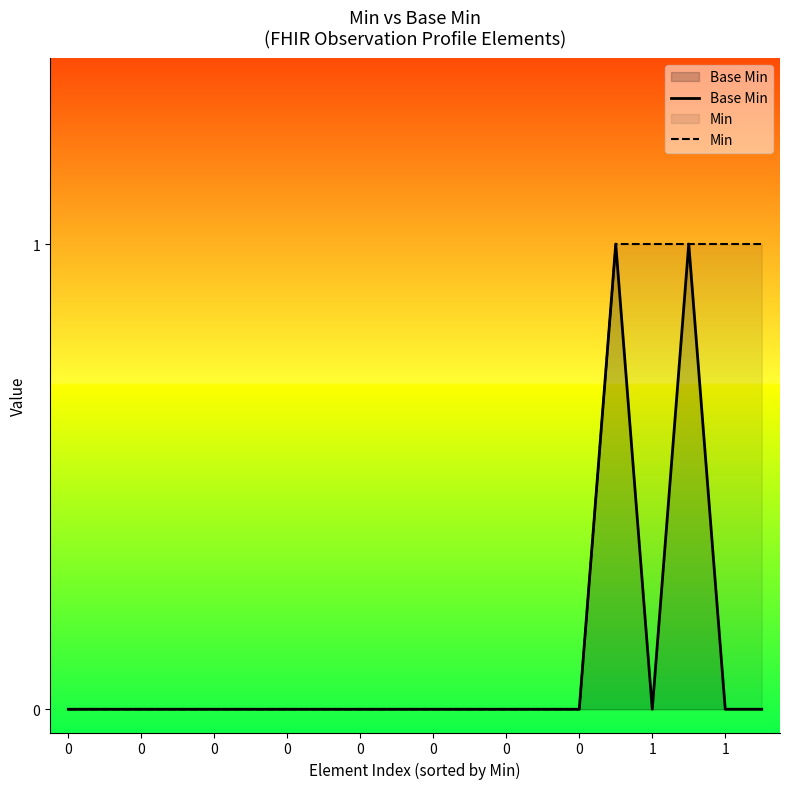

Is it true that Min equals 0 at 0?

False